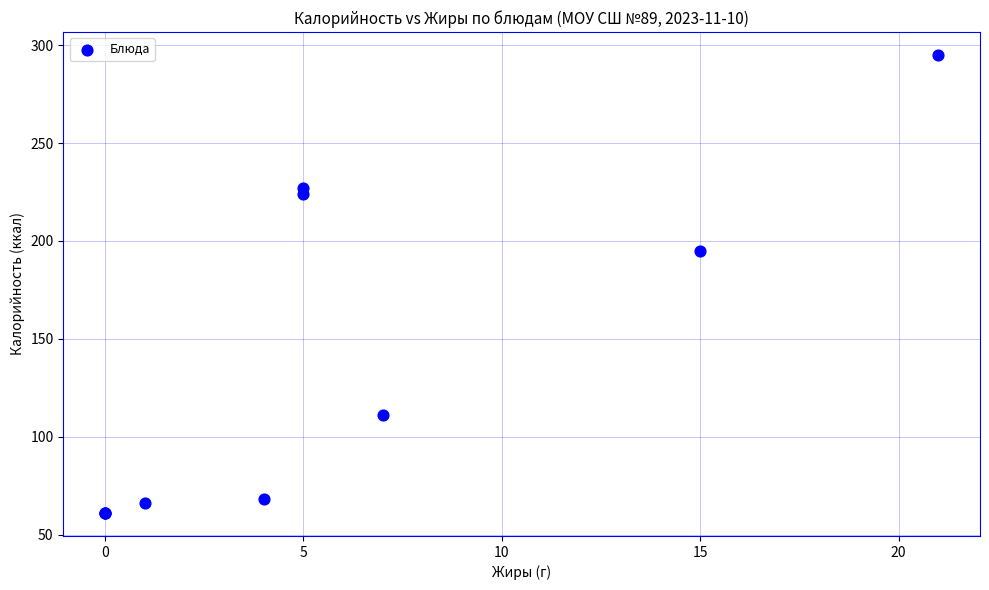

What Y value in the scatter plot is closest to 178?

195